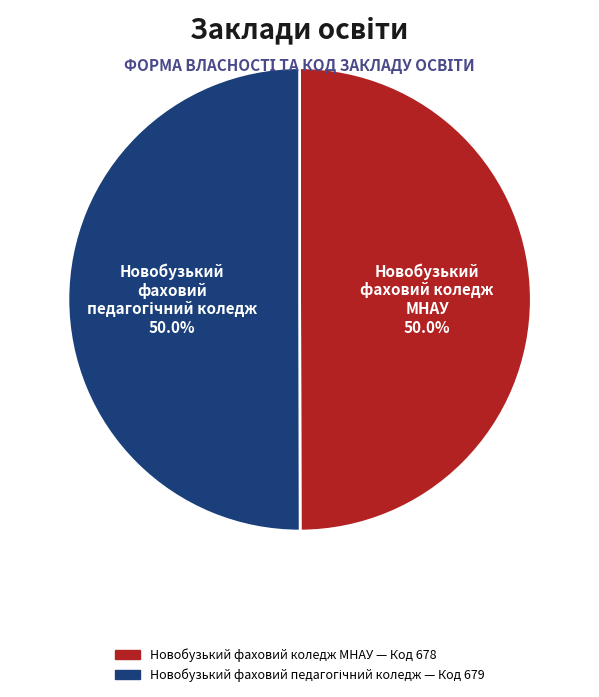

Count the number of slices in the pie.

2